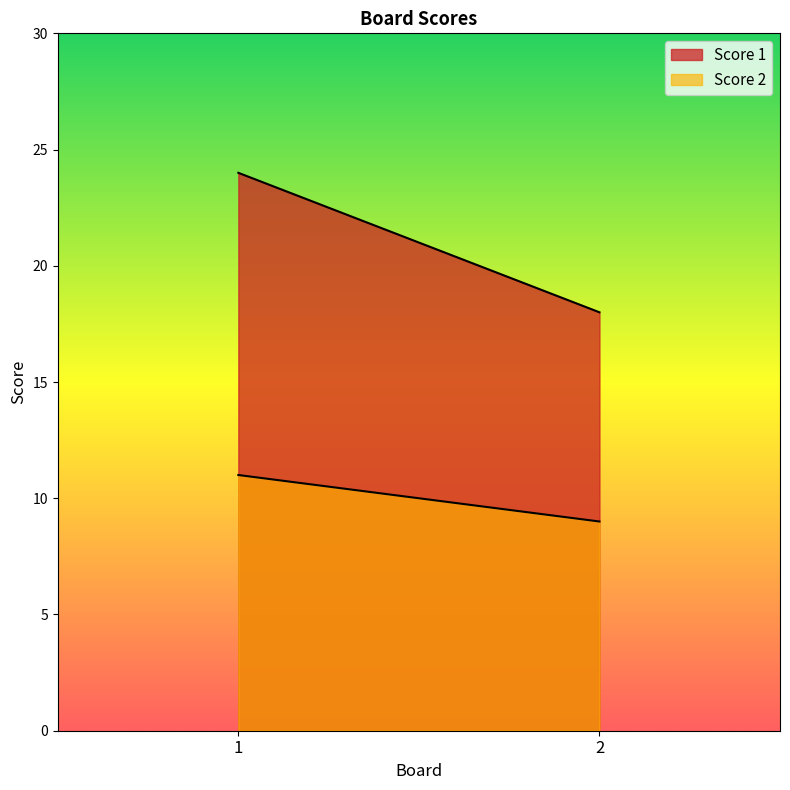

Does the chart have visible grid lines?

No